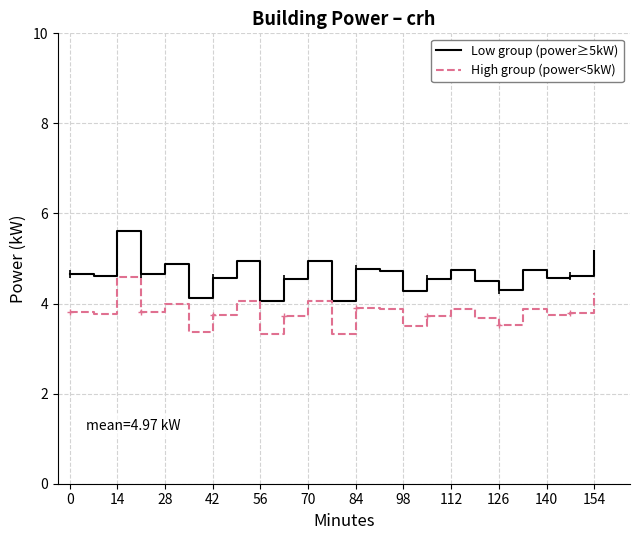

What are all the series names shown in the legend?

Low group (power≥5kW), High group (power<5kW)